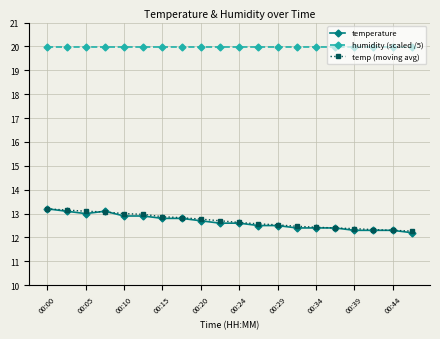

What is the value of the temperature point at the 11th from the left?

12.6